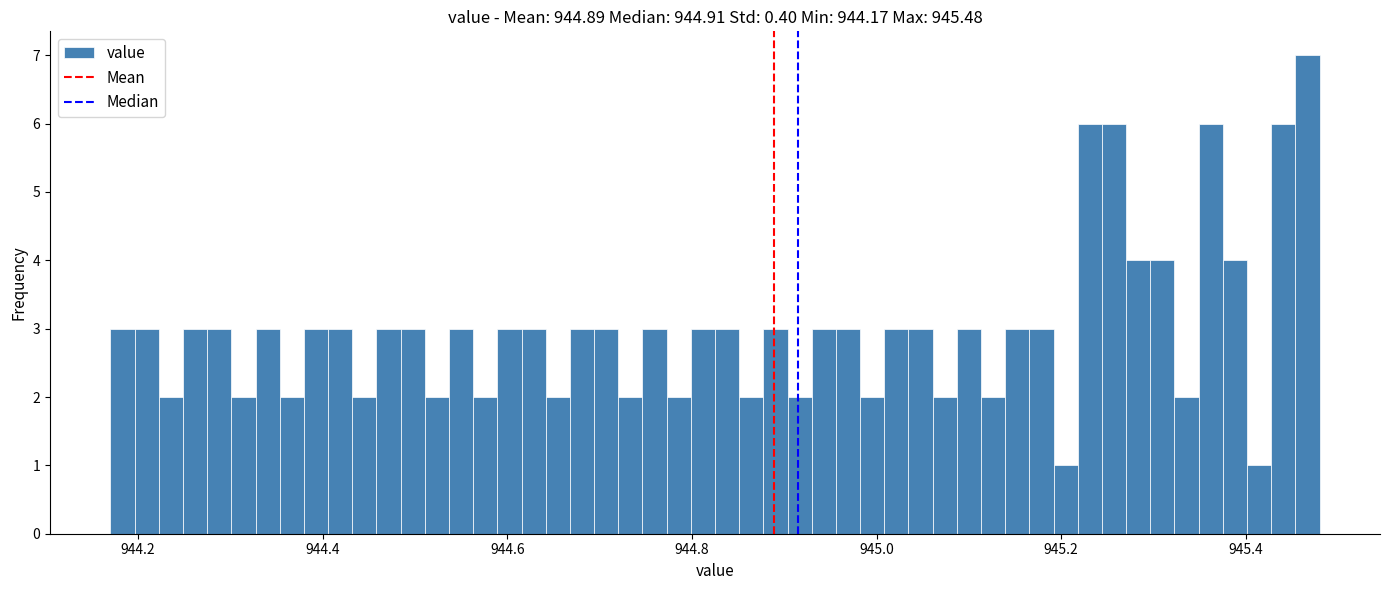

Read against the x-axis, roughly where is the centre of the tallest bar?

945.46